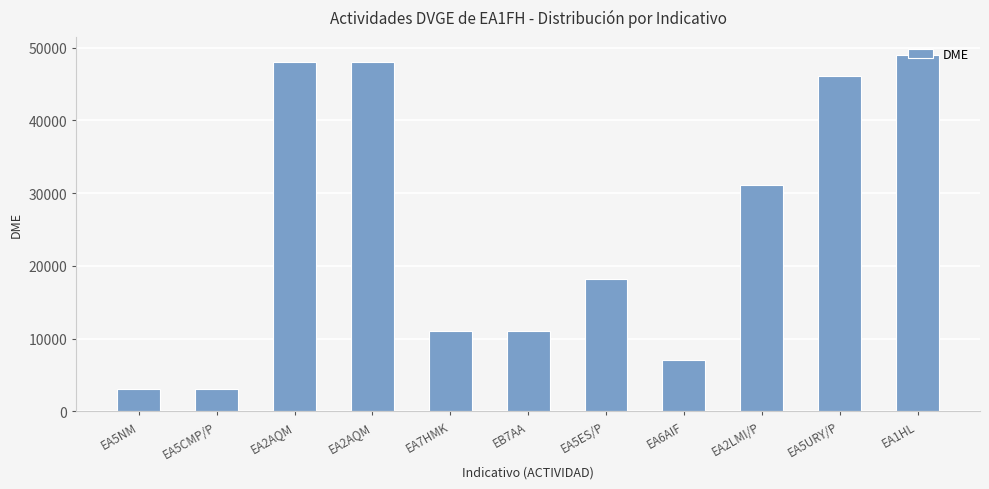

What is the label of the 9th bar from the left?

EA2LMI/P